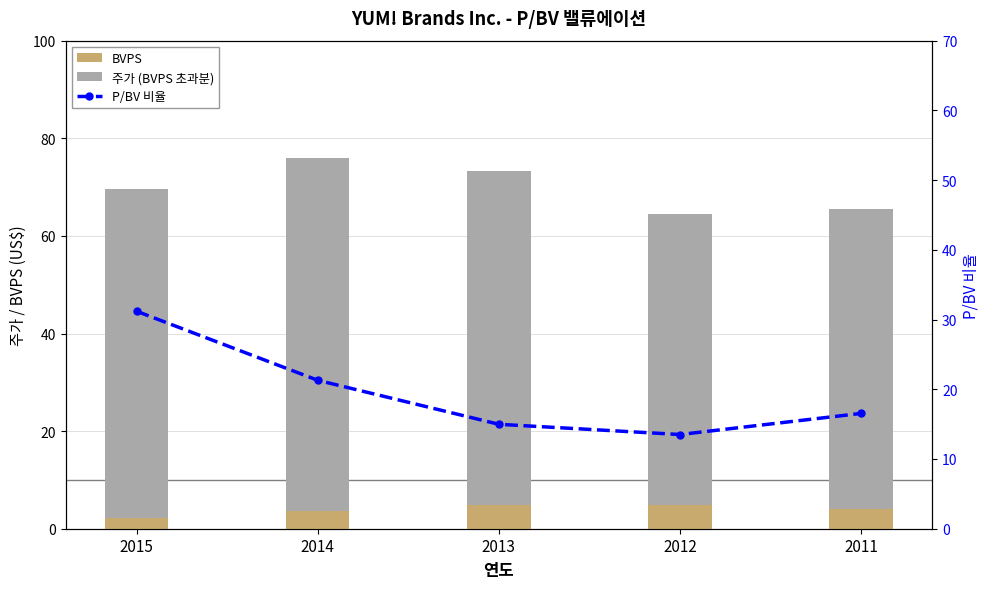

At which category does the chart reach its peak across all series?

2014